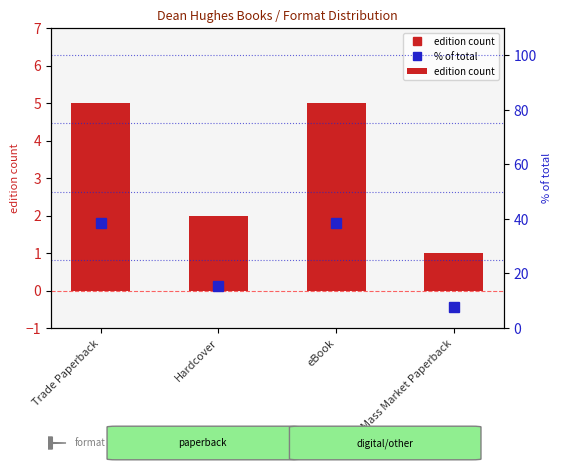

True or false: % of total has a value of 38.5 at eBook.

True